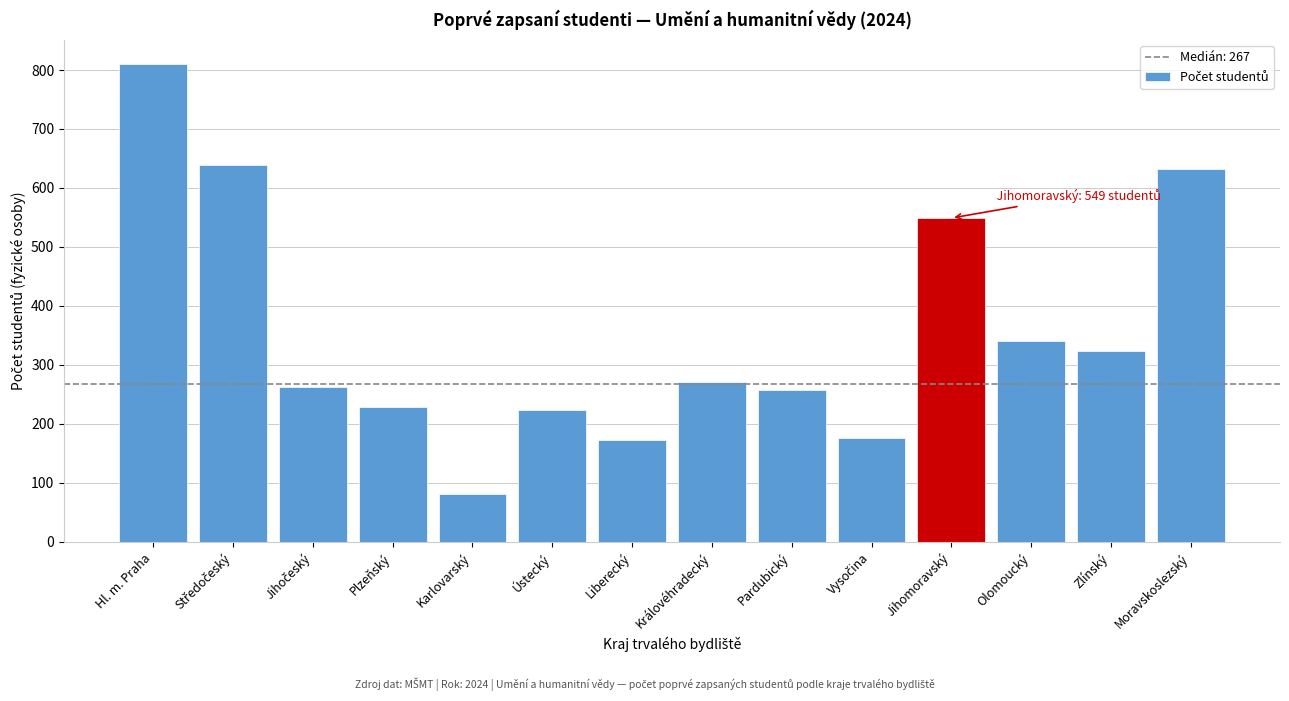

Which category has the highest value across all series?

Hl. m. Praha